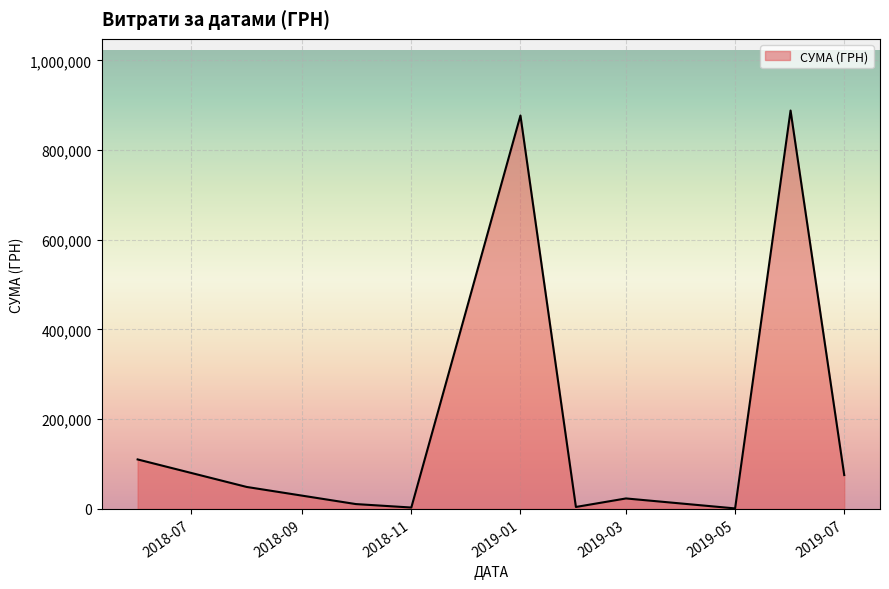

What is the difference between the maximum and minimum values?

887341.6